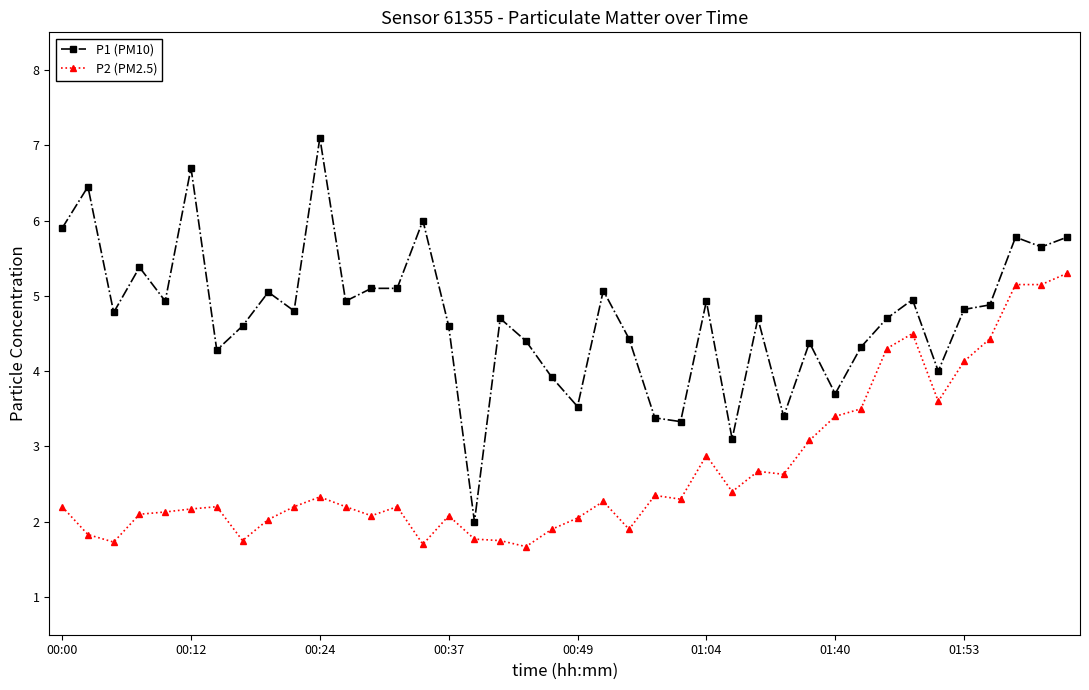

Which series has the largest total across all categories?

P1 (PM10)